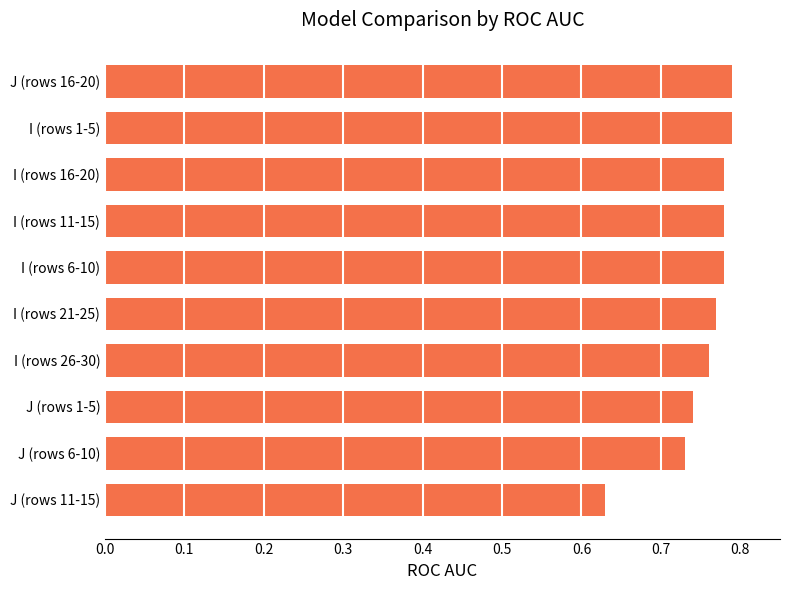

What is the sum of the values at I (rows 21-25) and I (rows 1-5)?

1.6